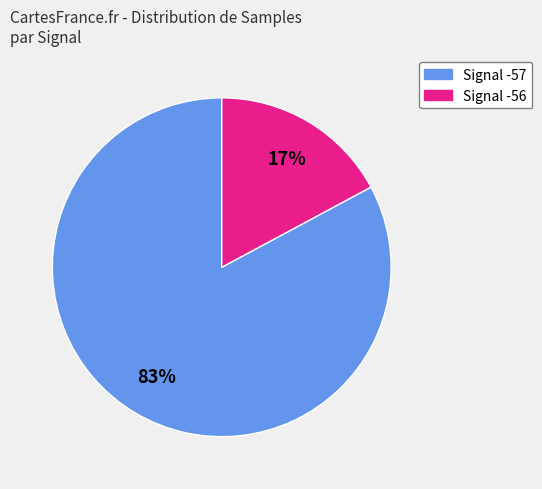

Is there a majority slice in this chart?

Yes